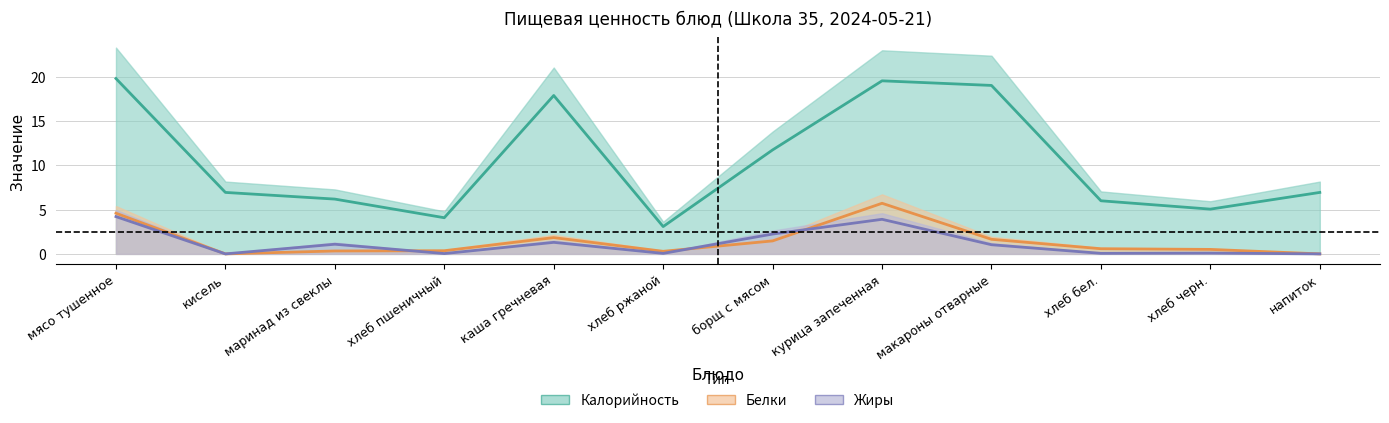

Is it true that Калорийность equals 4.1 at борщ с мясом?

False